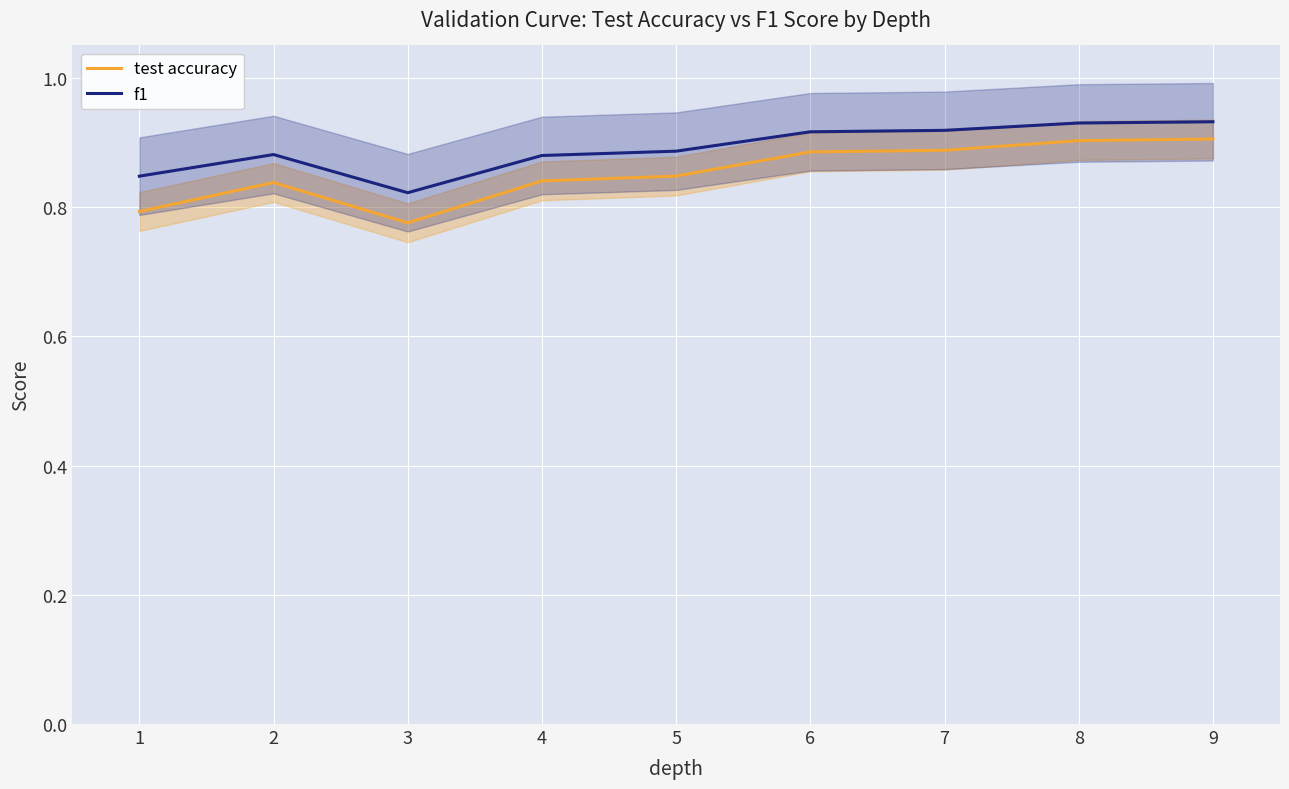

In test accuracy, how many points are lower than both neighbors (excluding endpoints)?

1